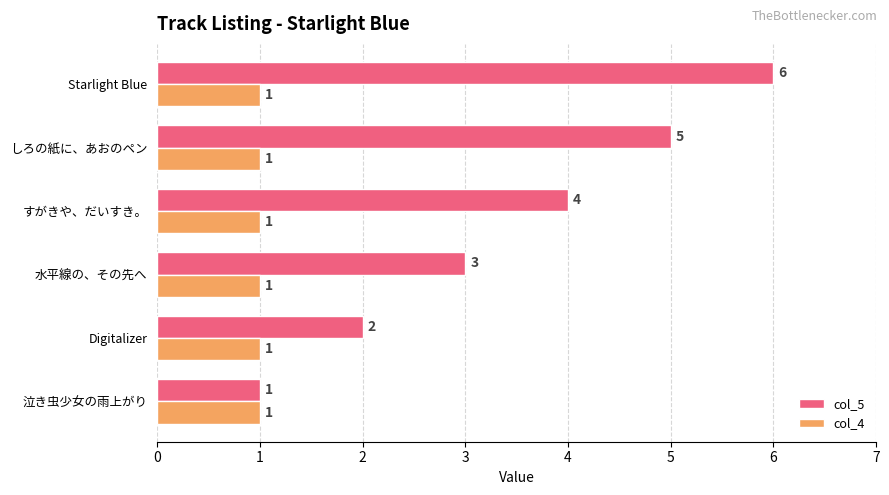

What is the sum of all col_4 values?

6